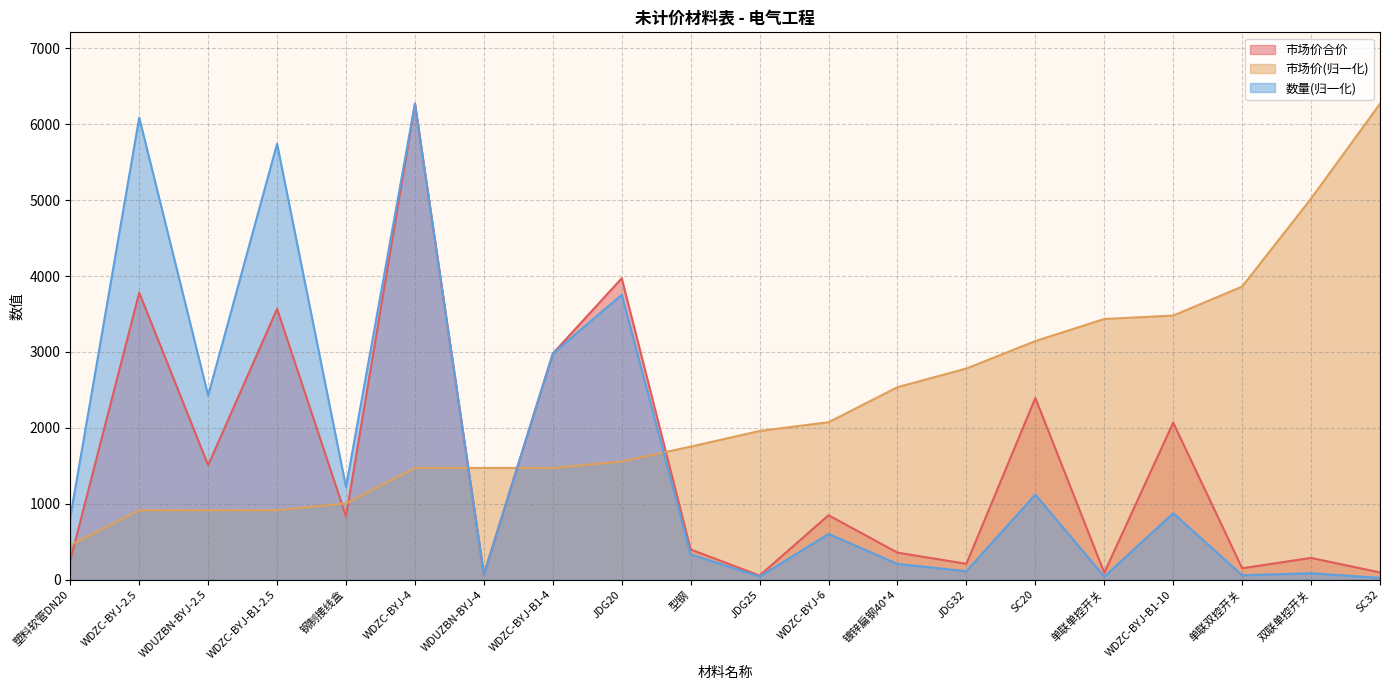

What is the sum of the 市场价合价 values at 钢制接线盒 and 镀锌扁钢40*4?

1187.6